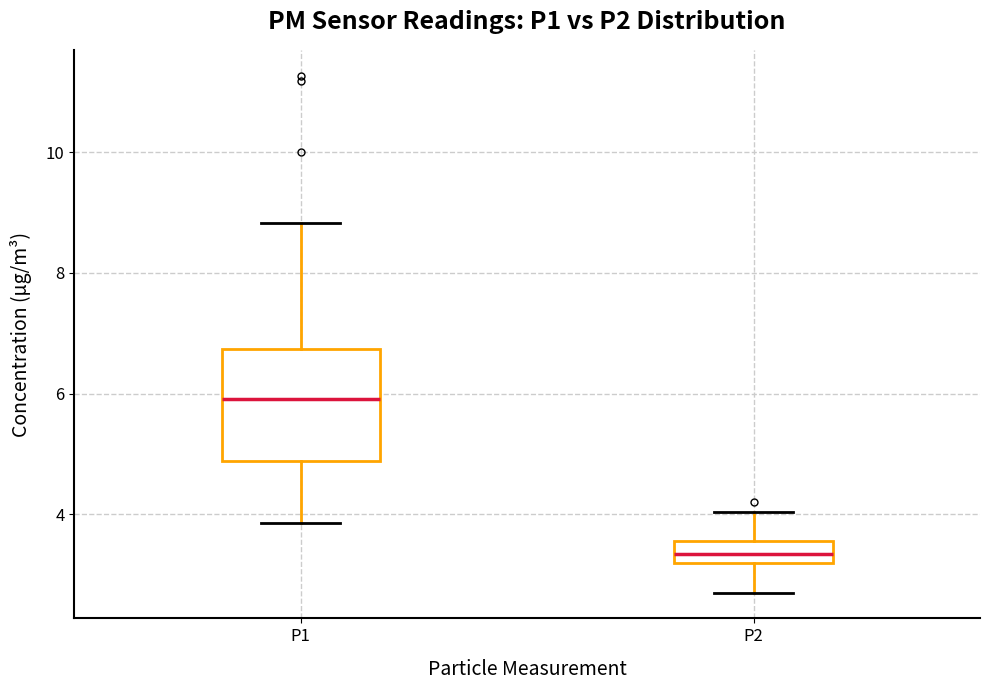

Reading left to right, transcribe this box plot: for each box, give where its median line is, the range the box spans, and where its two whiskers end, as read against the y-axis. The values are not printed on the chart, so give them approximately, as read against the axis.

P1: median 6.0, box 4.8 to 6.8, whiskers 3.8 to 8.8
P2: median 3.4, box 3.2 to 3.6, whiskers 2.8 to 4.0